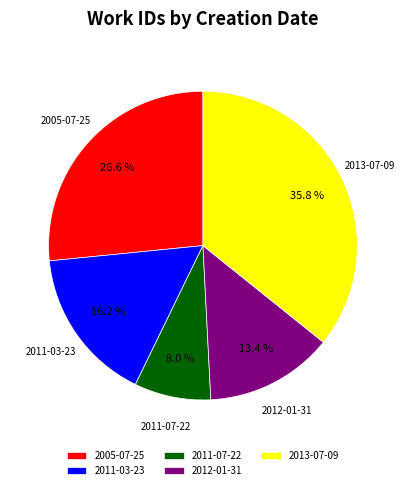

Rank the categories by value from highest to lowest.

2013-07-09, 2005-07-25, 2011-03-23, 2012-01-31, 2011-07-22